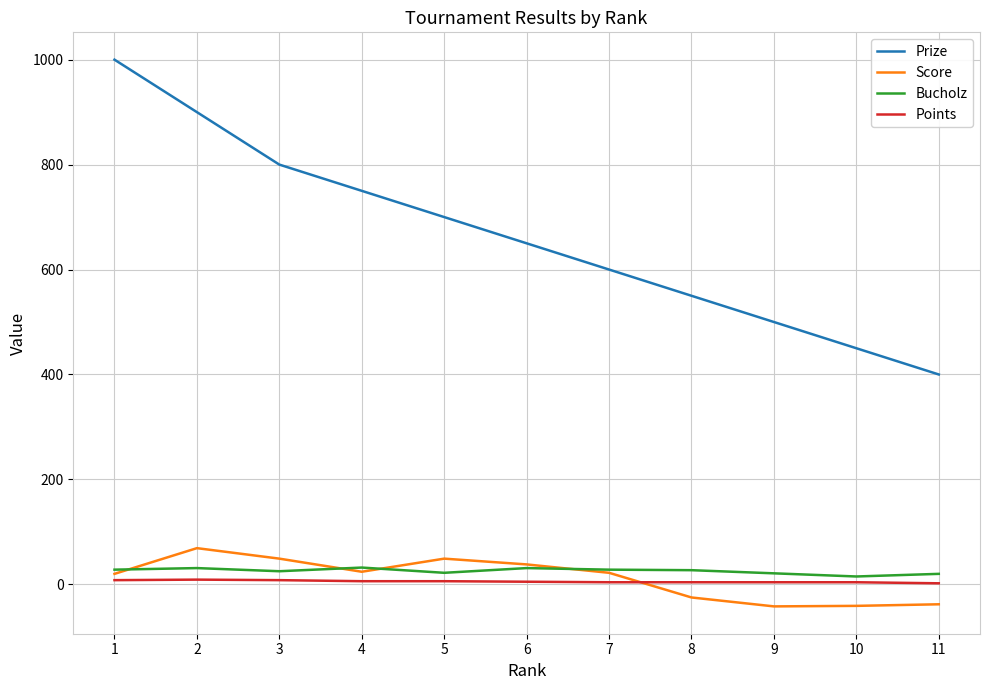

Between 2 and 4, which series saw the biggest shift?

Prize